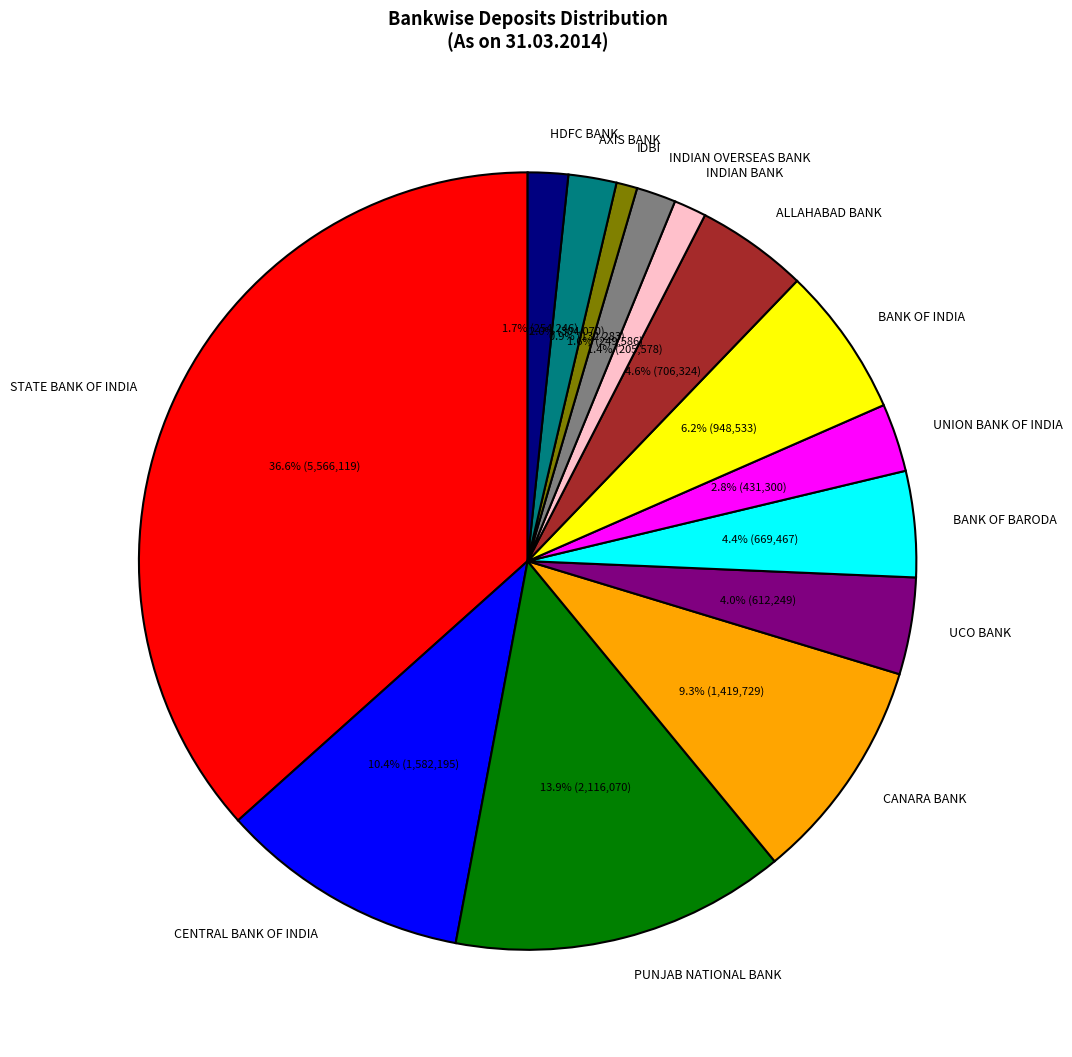

Which slice is the largest?

STATE BANK OF INDIA